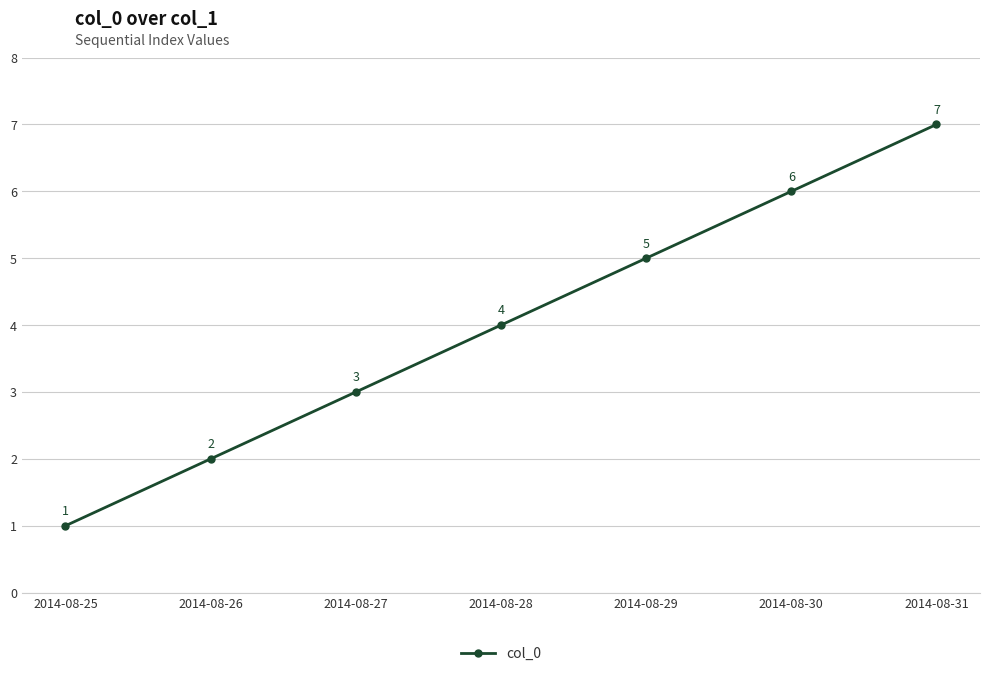

List the labels in order of value, smallest first.

2014-08-25, 2014-08-26, 2014-08-27, 2014-08-28, 2014-08-29, 2014-08-30, 2014-08-31